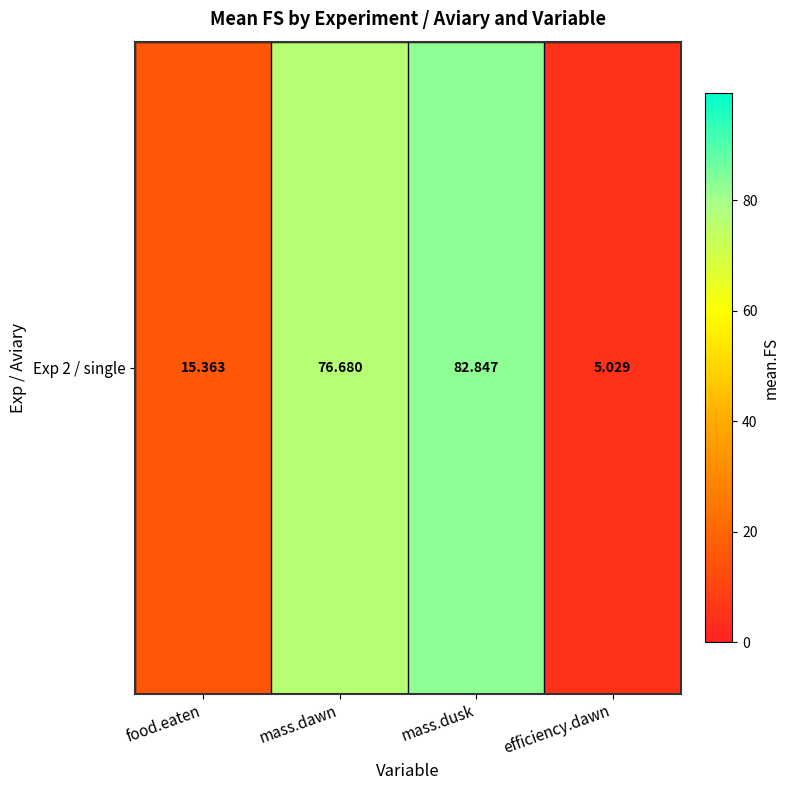

Where does the data first go above 76?

mass.dawn